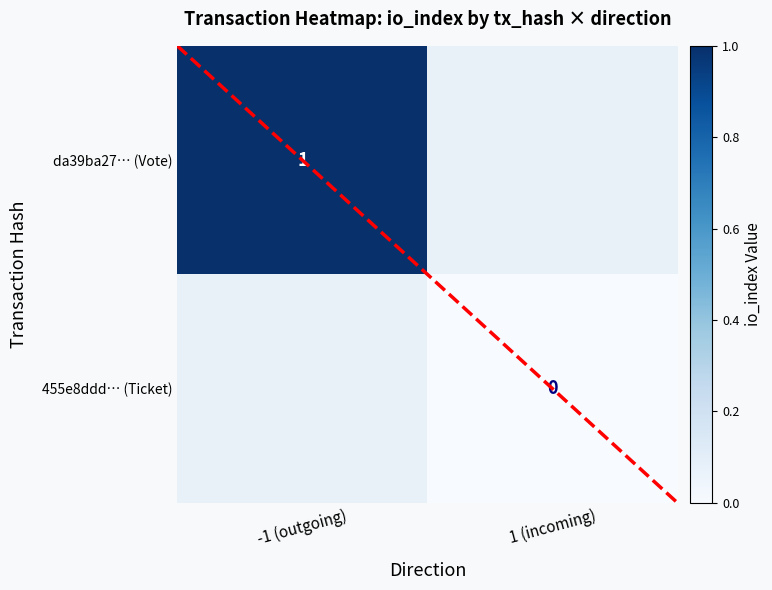

The da39ba27… (Vote) series shows 0 at -1 (outgoing). True or false?

False